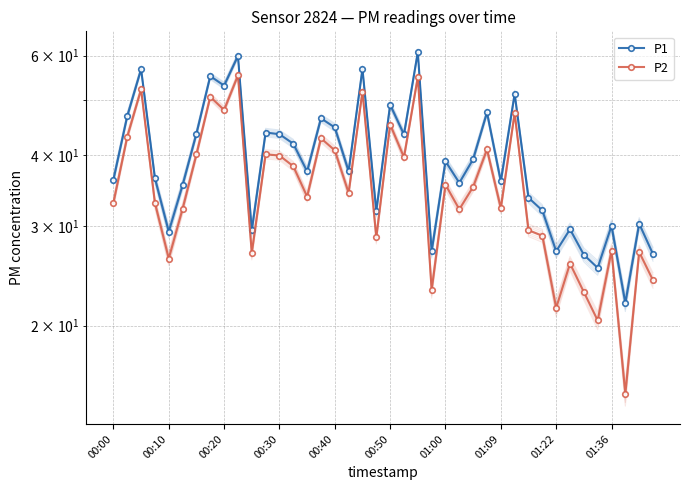

What is the value of the P2 point at the 39th from the left?

27.0